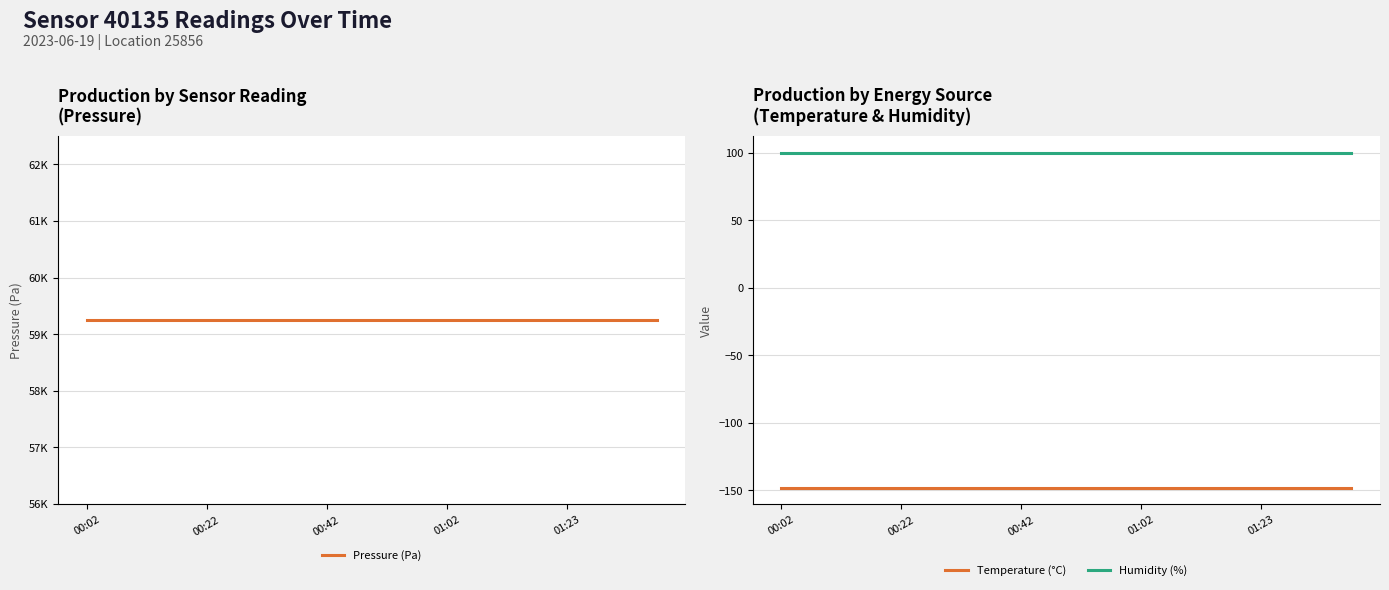

Reading left to right, list all the values displayed in this chart.

Pressure (Pa): 59247.3	59247.3	59247.3	59247.3	59247.3	59247.3	59247.3	59247.3	59247.3	59247.3	59247.3	59247.3	59247.3	59247.3	59247.3	59247.3	59247.3	59247.3	59247.3	59247.3
Temperature (°C): -148.2	-148.2	-148.2	-148.2	-148.2	-148.2	-148.2	-148.2	-148.2	-148.2	-148.2	-148.2	-148.2	-148.2	-148.2	-148.2	-148.2	-148.2	-148.2	-148.2
Humidity (%): 100.0	100.0	100.0	100.0	100.0	100.0	100.0	100.0	100.0	100.0	100.0	100.0	100.0	100.0	100.0	100.0	100.0	100.0	100.0	100.0